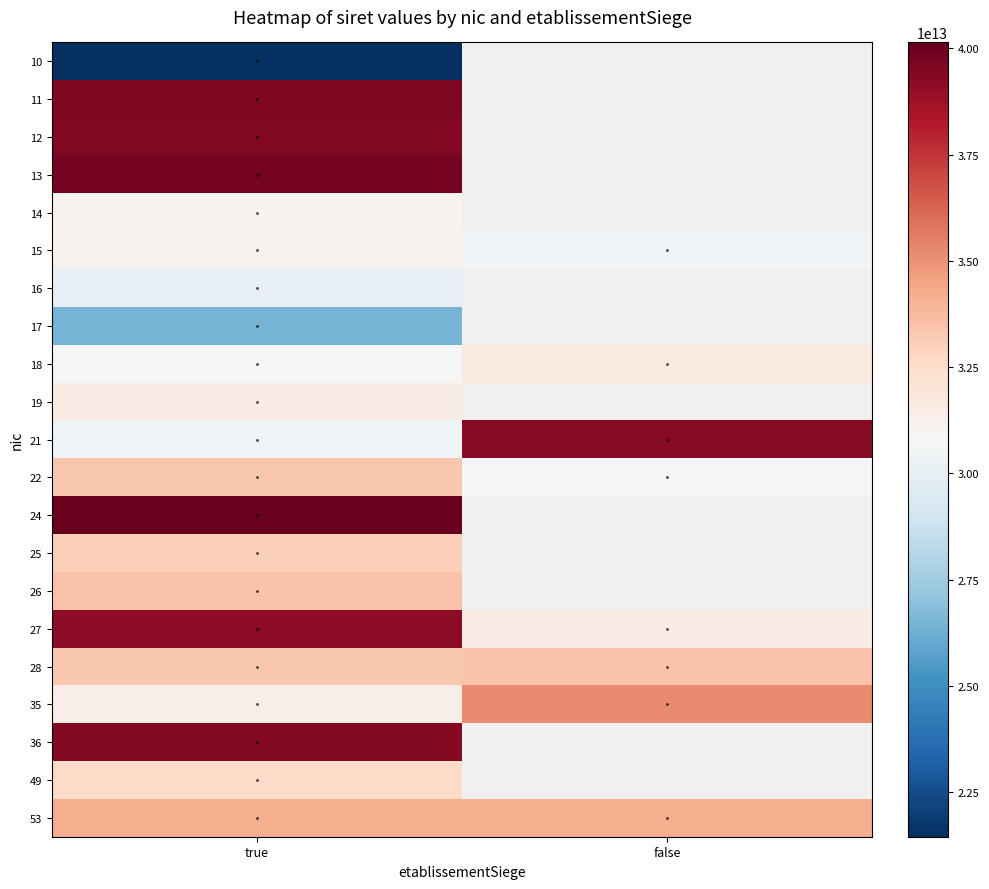

Rank the series by their average value, from lowest to highest.

35, 36, 49, 53, 28, 22, 24, 25, 26, 27, 10, 11, 12, 13, 14, 15, 16, 17, 18, 19, 21